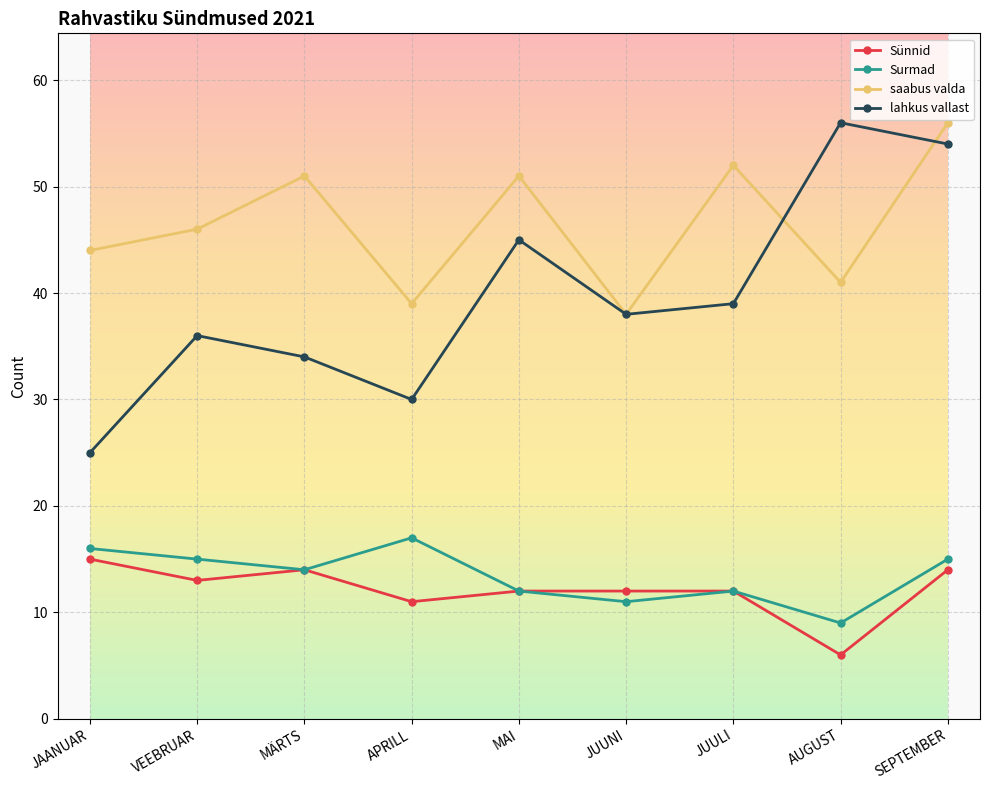

Is it true that Surmad equals 5 at MAI?

False